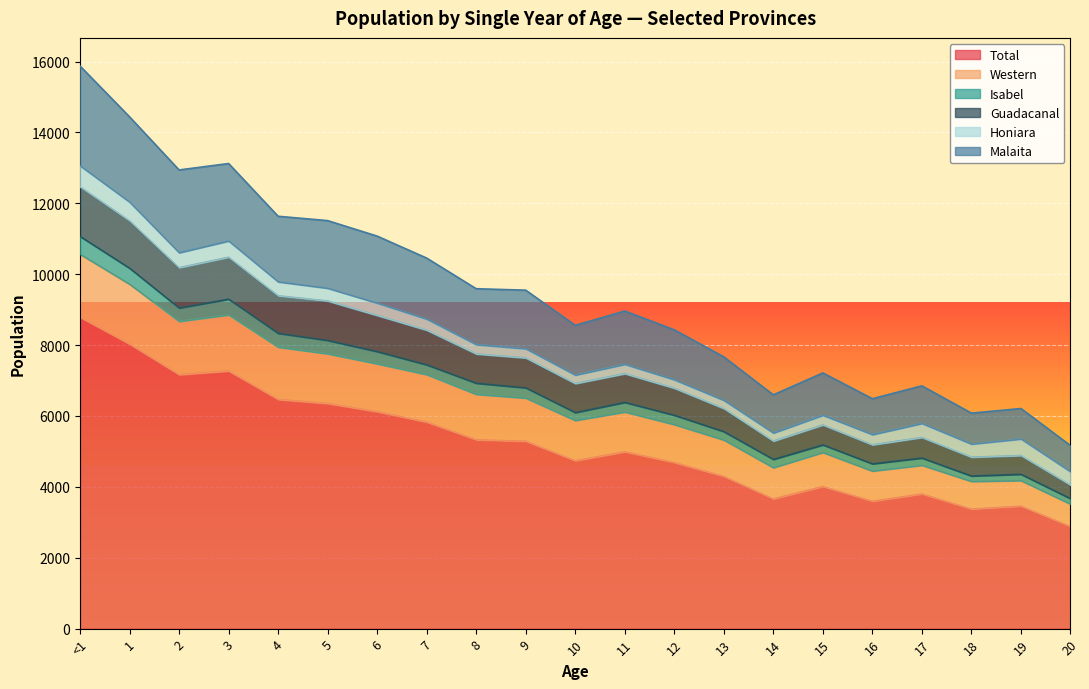

Where is Guadacanal nearest to the value 8741?

7